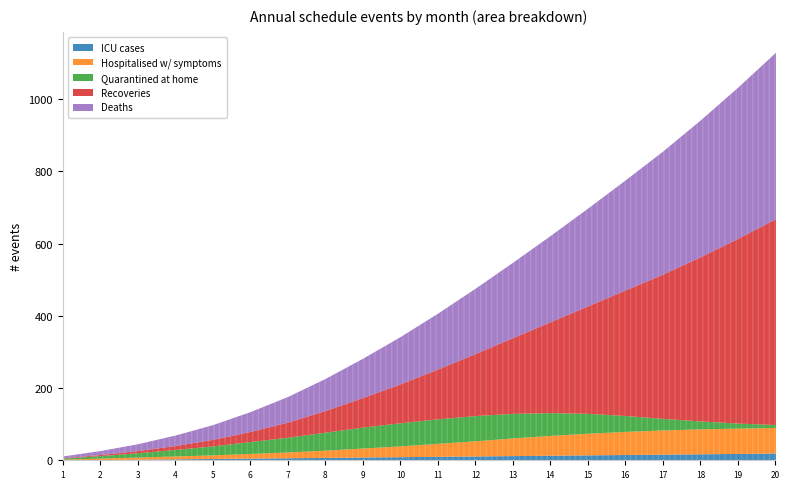

At which category is the sum across all series the highest?

20